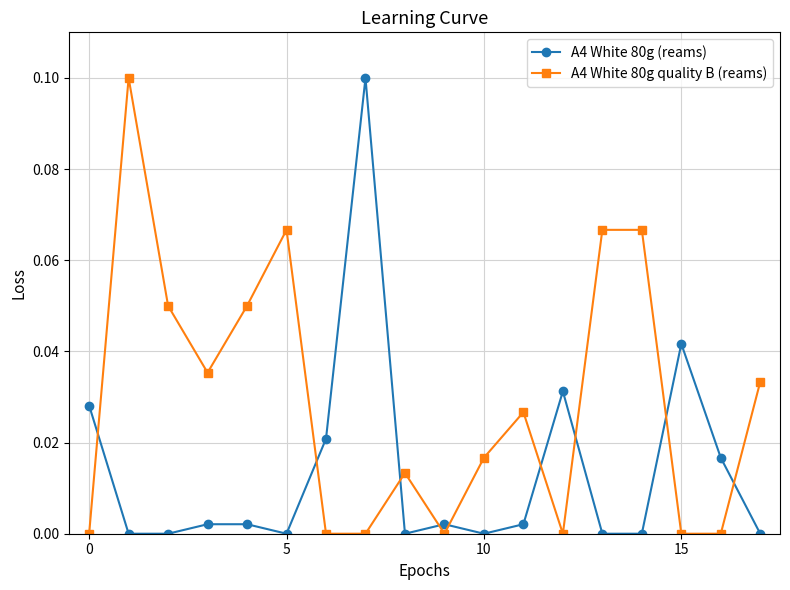

Which series has the largest total across all categories?

A4 White 80g quality B (reams)